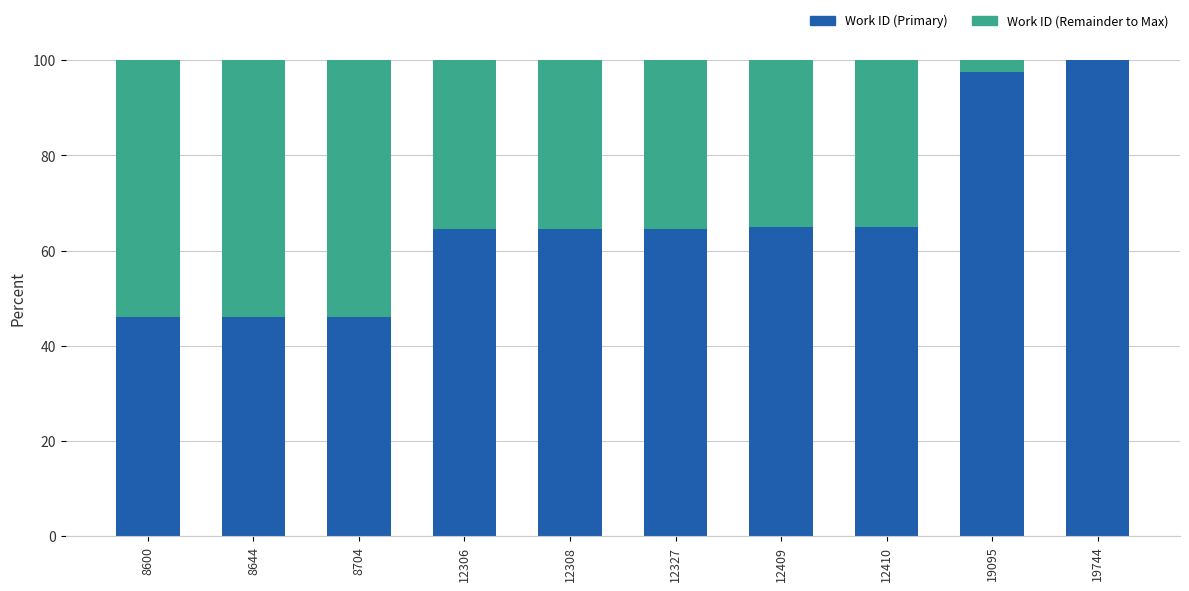

What is the total value across all series at 12410?

100.0